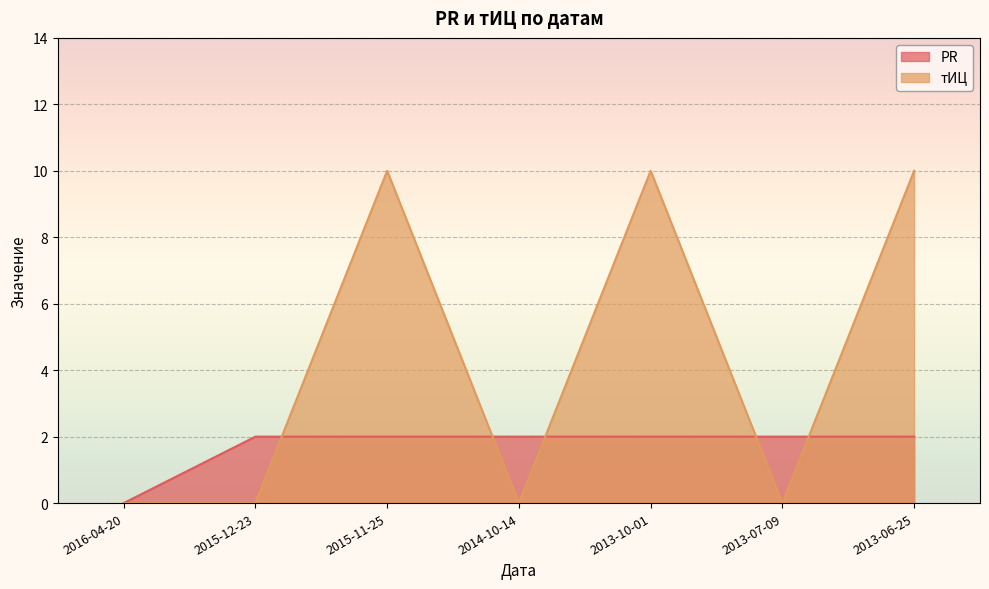

What is the sum of all PR values?

12